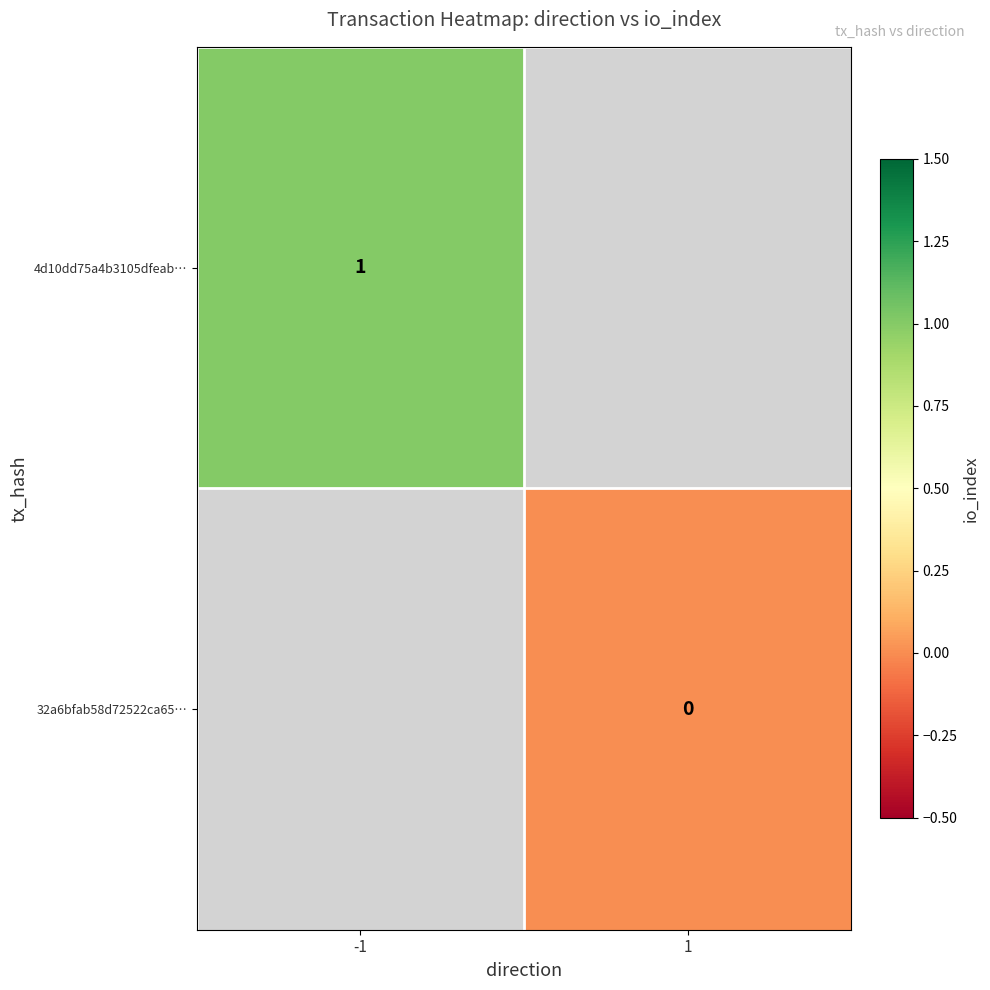

The 4d10dd75a4b3105dfeab… series shows 1 at -1. True or false?

True